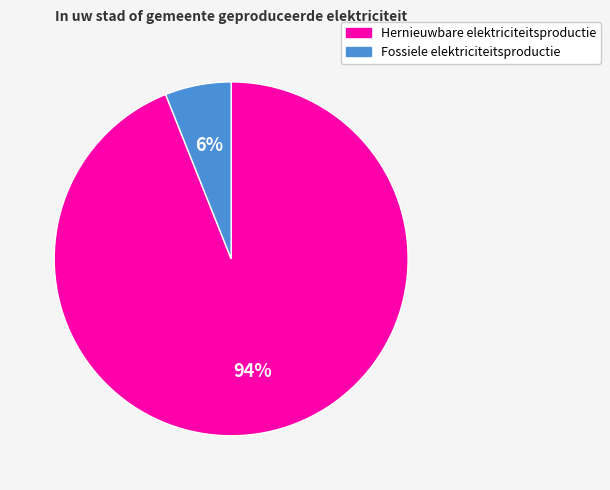

Rank the categories by value from lowest to highest.

Fossiele elektriciteitsproductie, Hernieuwbare elektriciteitsproductie